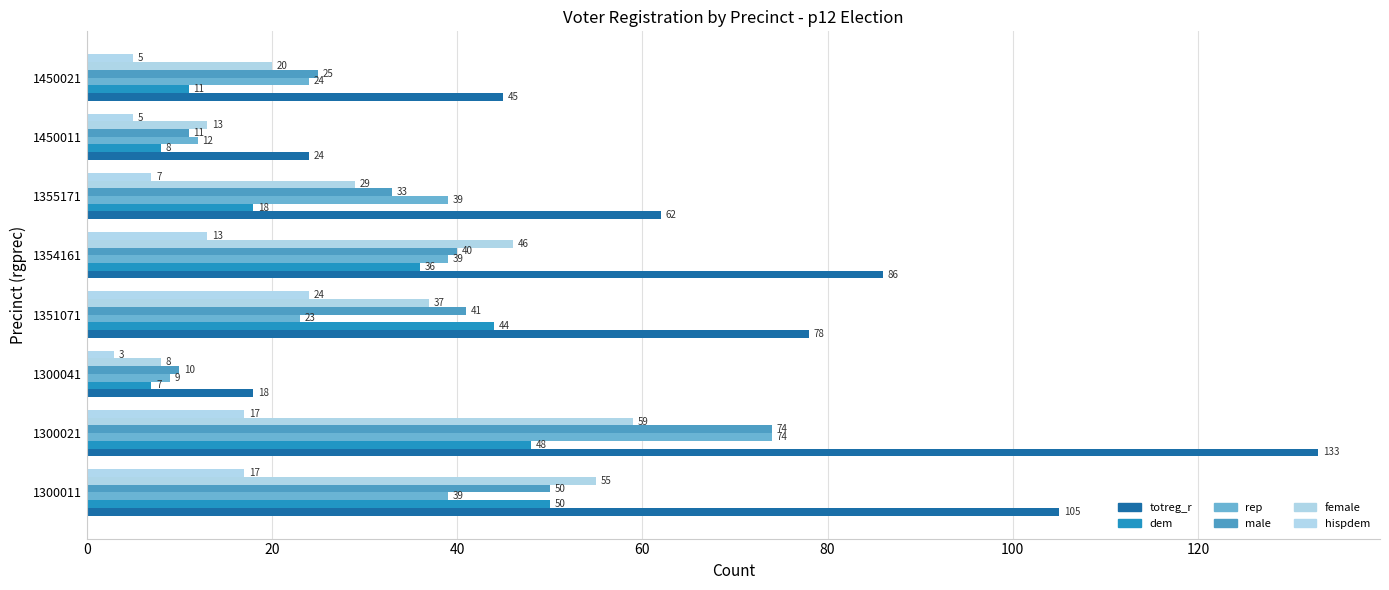

What is the difference between the second highest and minimum values in the male series?

40